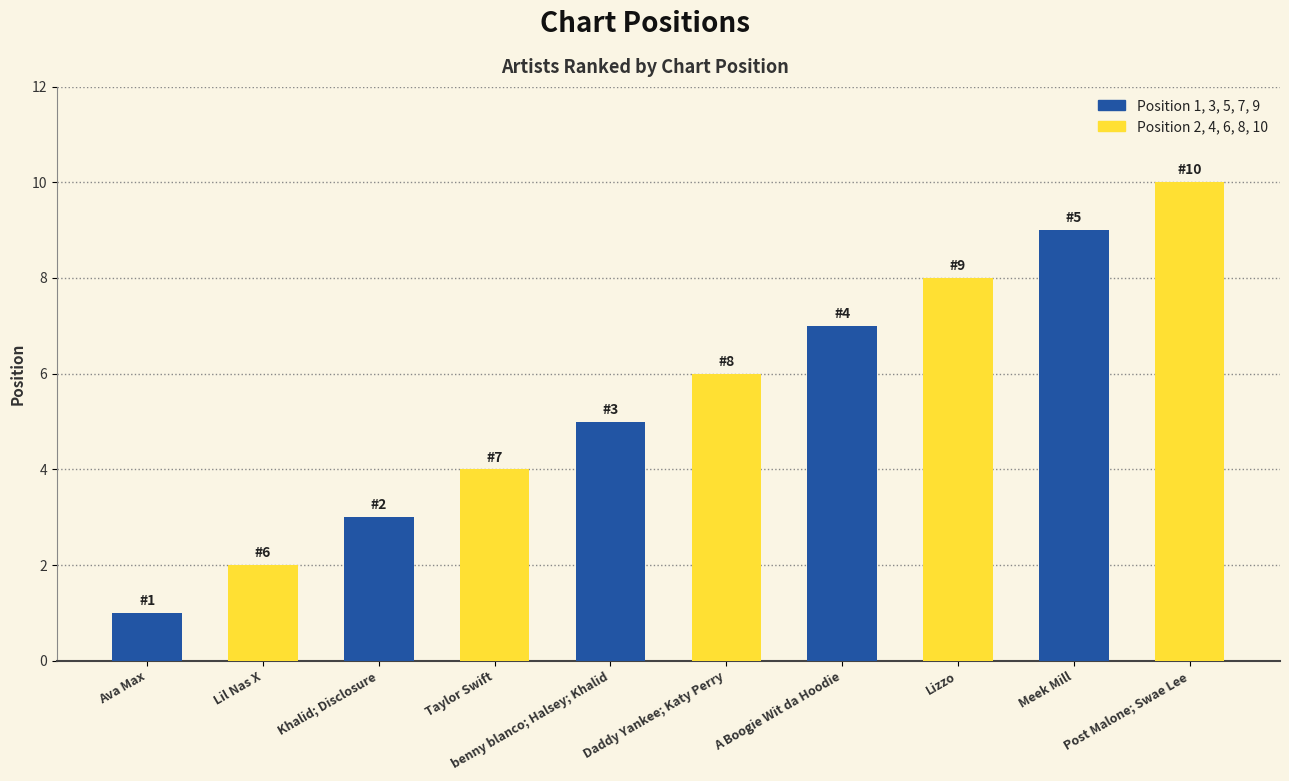

At which category is the sum across all series the highest?

Meek Mill